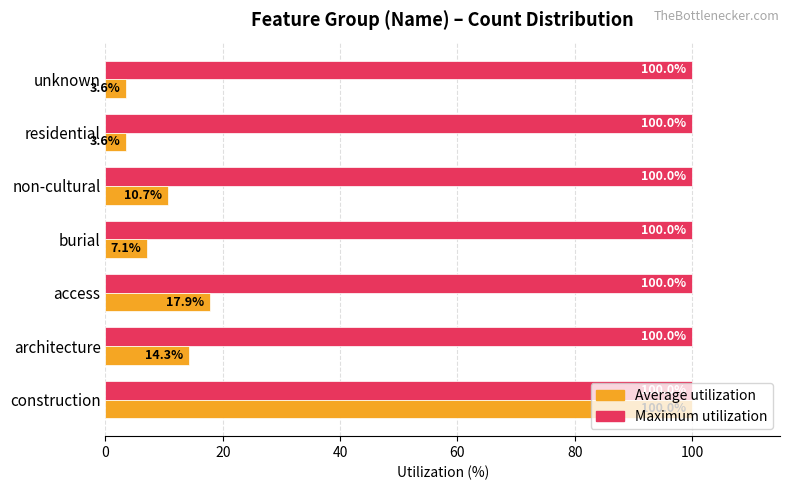

List the series in order of their overall mean, lowest first.

Average utilization, Maximum utilization